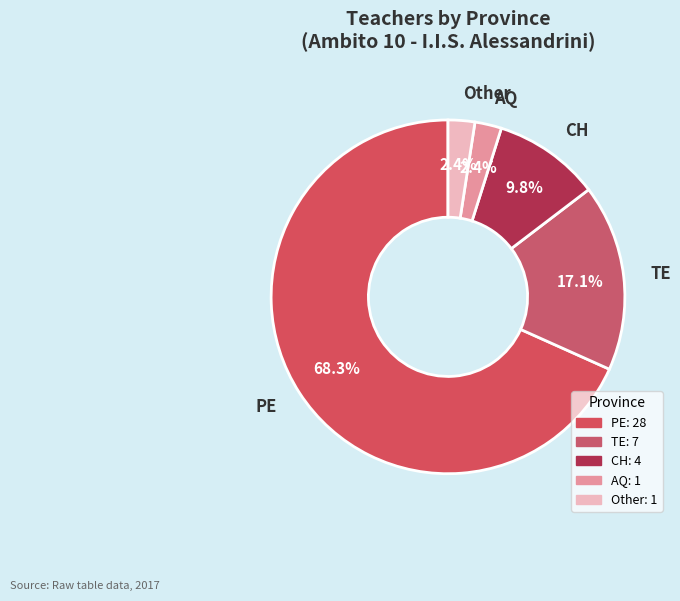

Is there a majority slice in this chart?

Yes